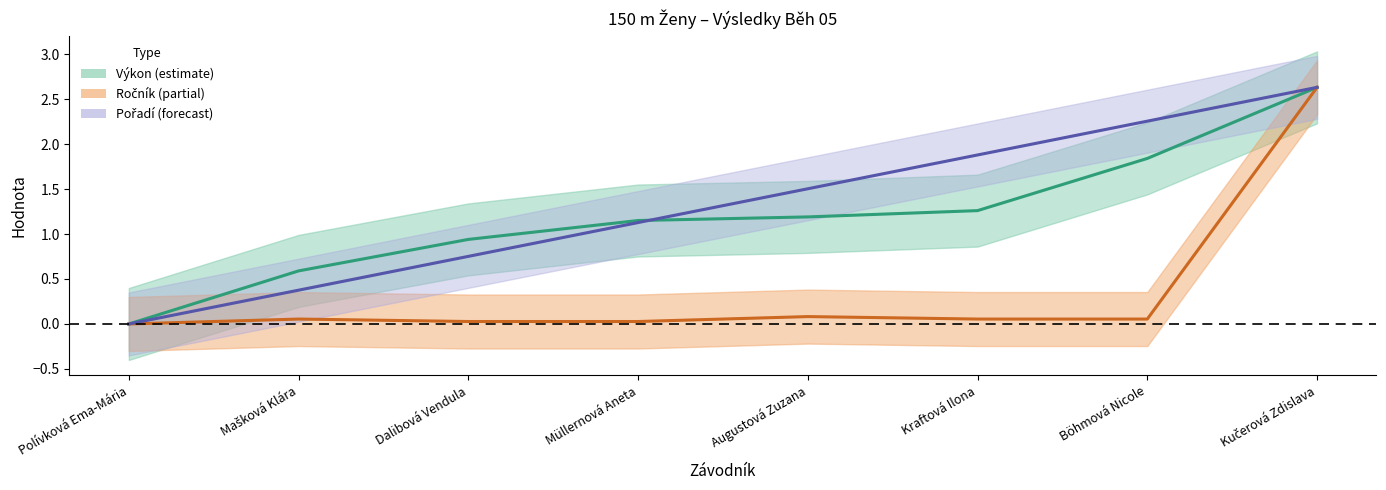

Is the value of Ročník at Mašková Klára greater than the value of Pořadí at Böhmová Nicole?

No